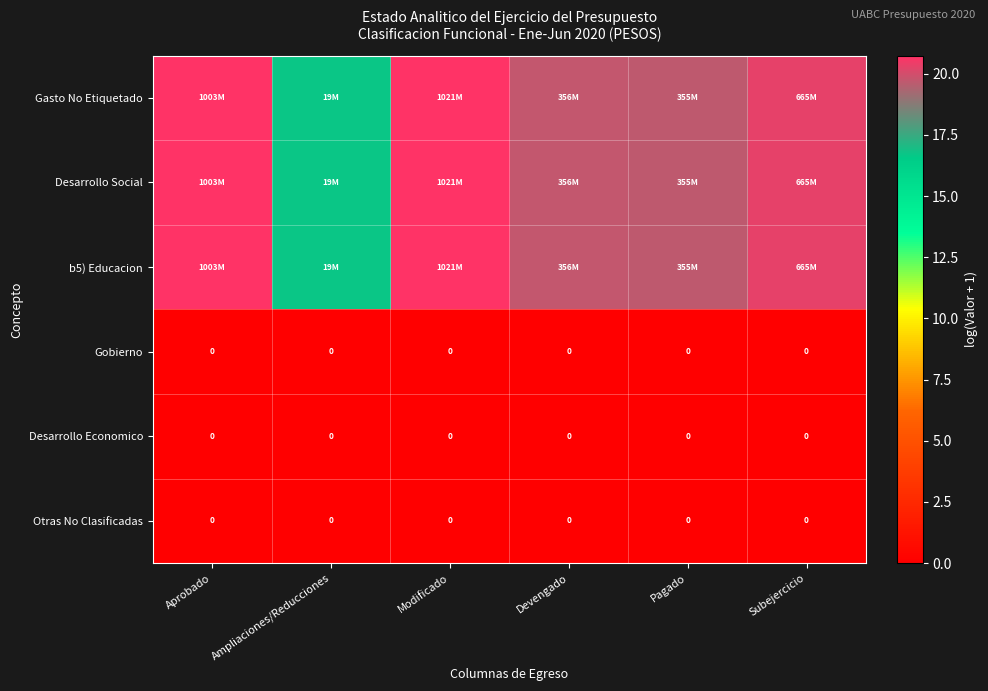

The Desarrollo Economico series shows 0.0 at Aprobado. True or false?

True